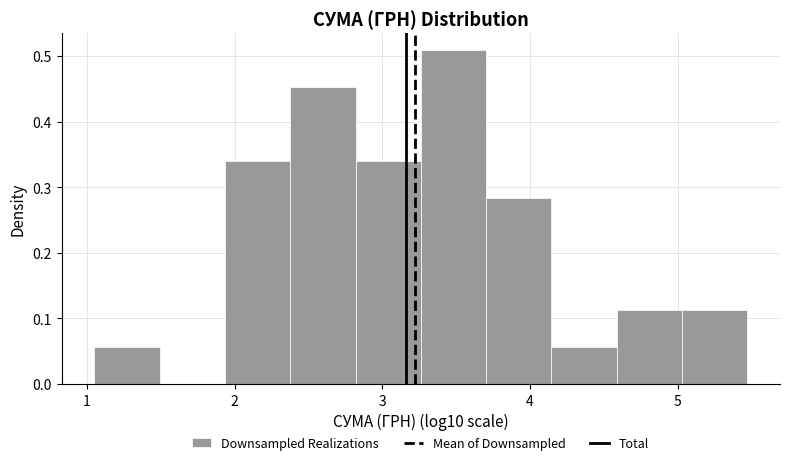

How tall is the bar that spans 3.7 to 4.1 on the x-axis? Neither the bar edges nor the heights are printed on the chart, so give them approximately, as read against the axes.

0.28